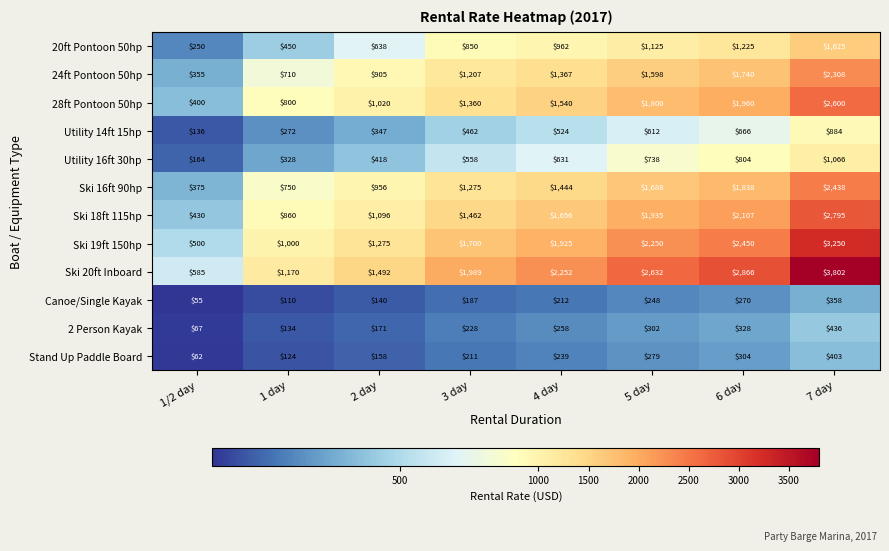

Is the value of 20ft Pontoon 50hp at 1/2 day greater than the value of Utility 16ft 30hp at 4 day?

No